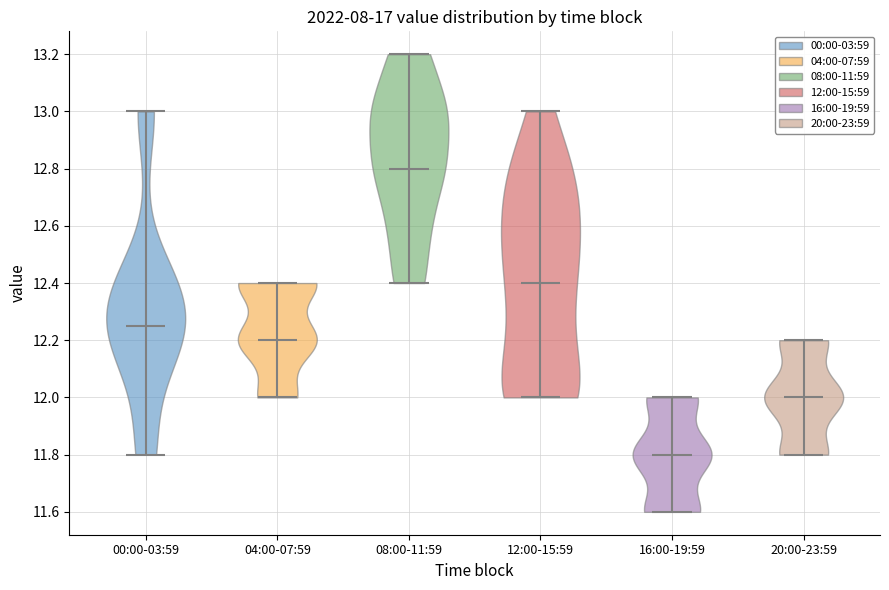

Where does the median line of the violin for 16:00-19:59 sit on the y-axis? The values are not printed on the chart, so give them approximately, as read against the axis.

11.80